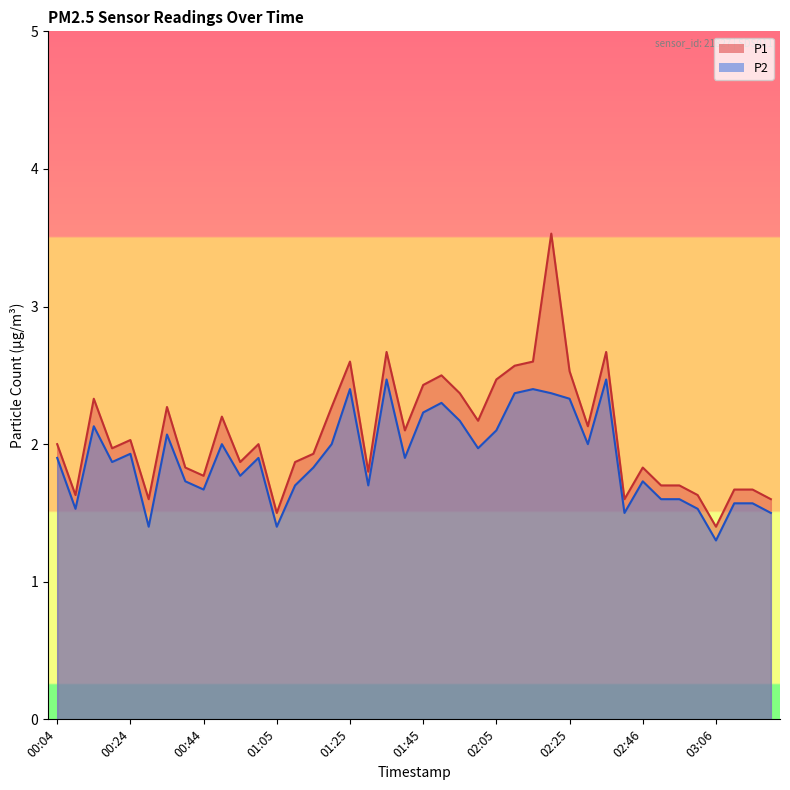

True or false: P1 and P2 intersect in this chart.

False